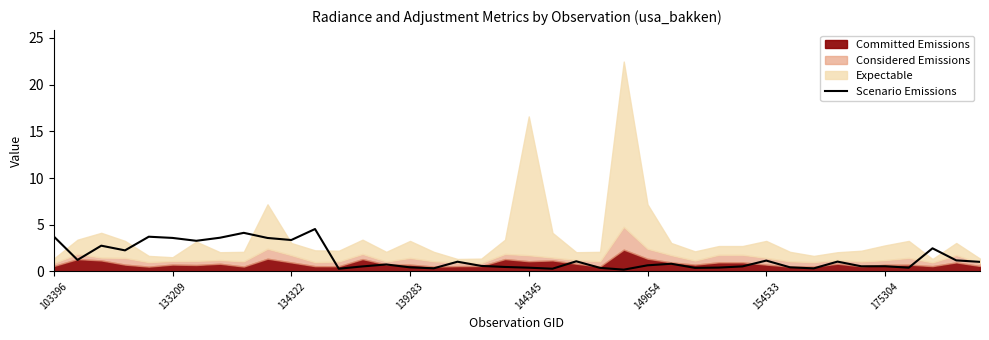

Which category has the highest value across all series?

11